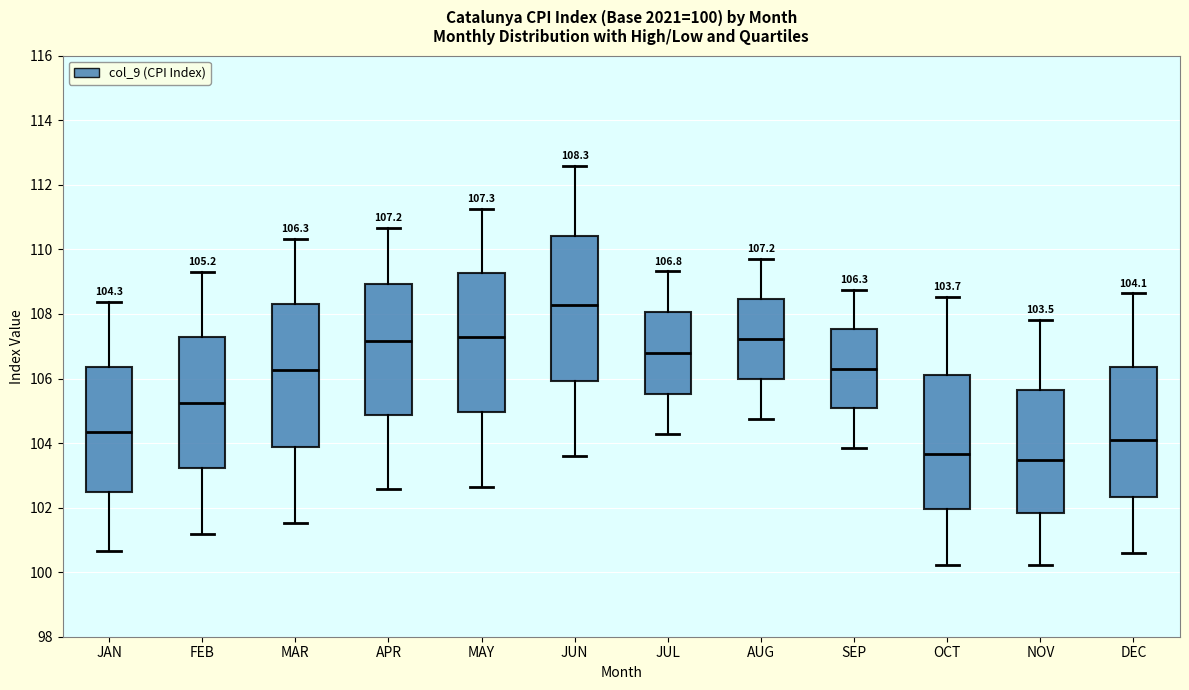

Which box's median line is the highest?

JUN